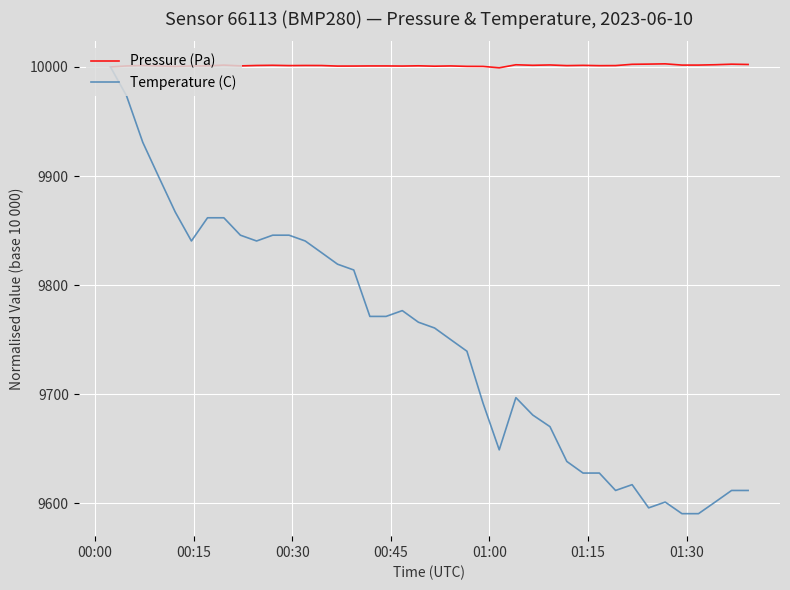

What is the smallest value displayed?

9590.6